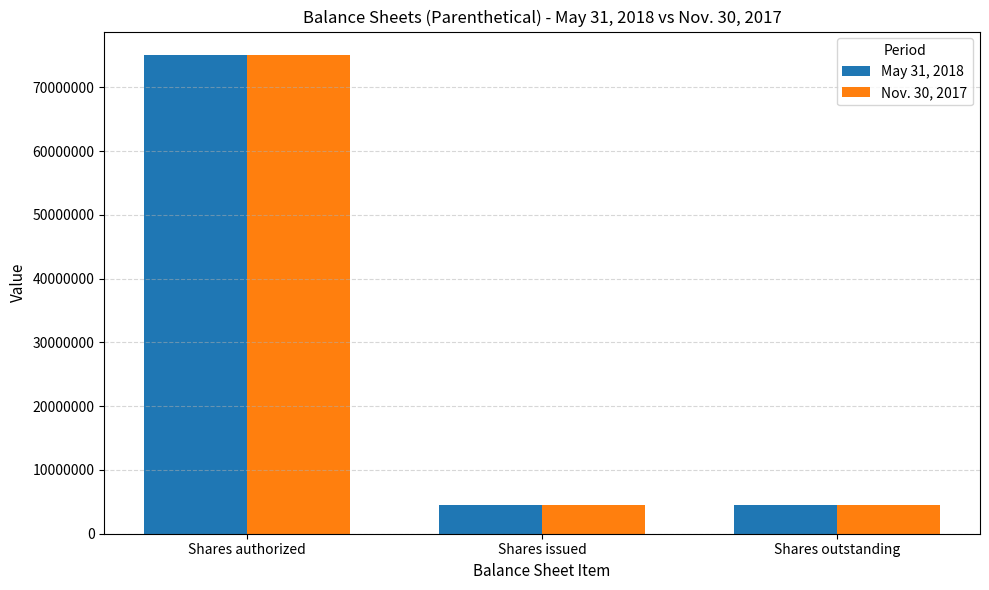

The Nov. 30, 2017 series shows 75000000 at Shares authorized. True or false?

True